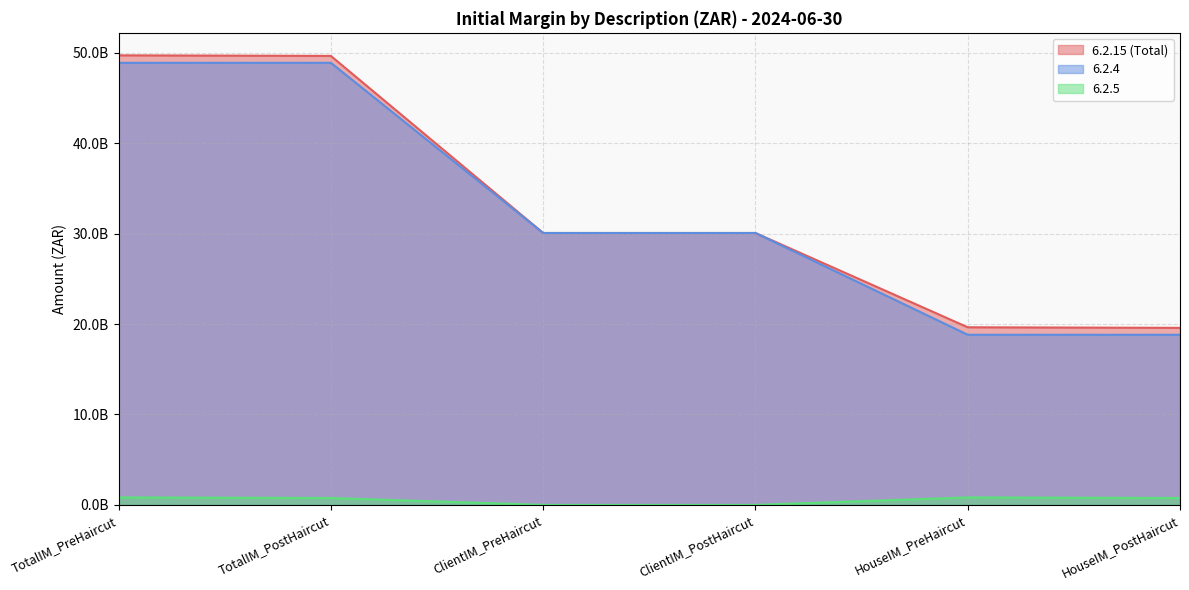

What are all the series names shown in the legend?

6.2.15 (Total), 6.2.4, 6.2.5